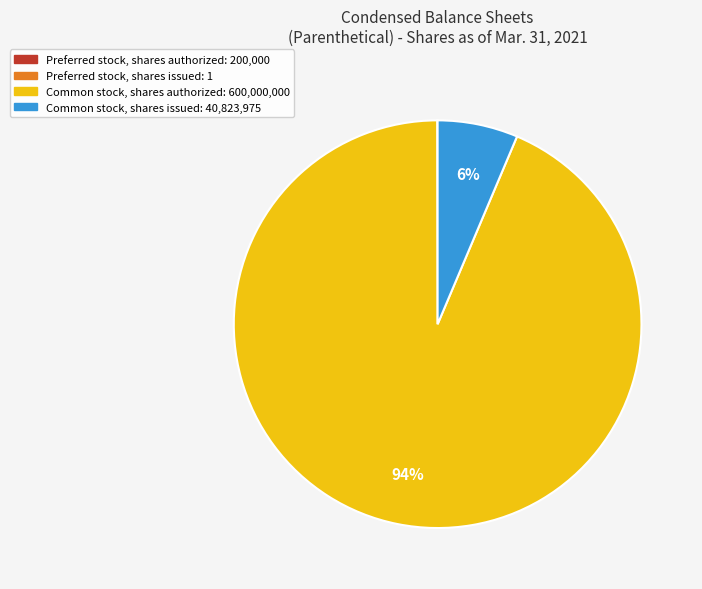

Is it true that Common stock, shares issued is 6% of the pie?

True